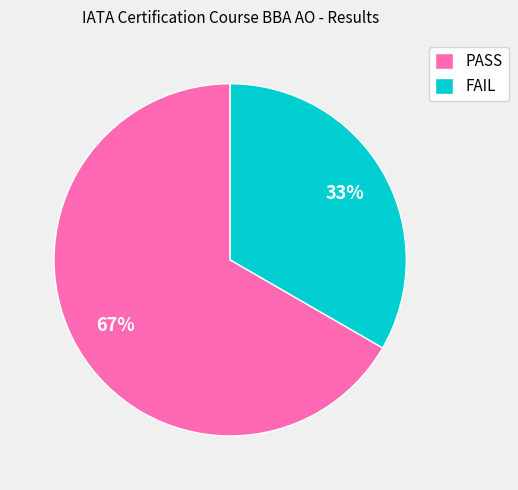

Rank the categories by value from lowest to highest.

FAIL, PASS